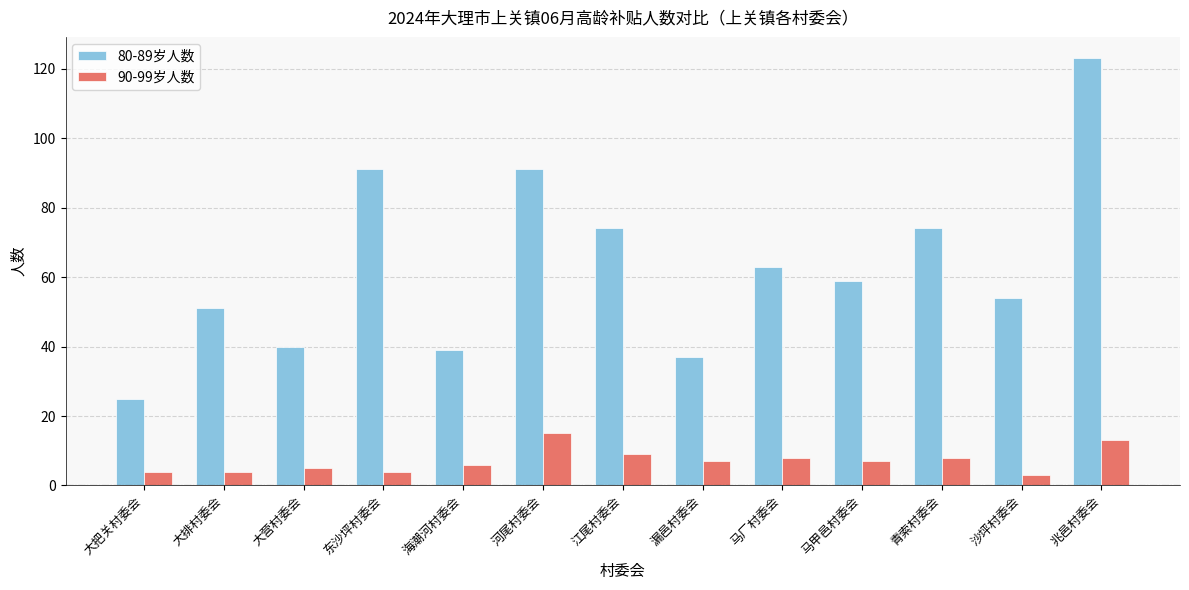

What is the value of the 80-89岁人数 bar at the 11th from the left?

74